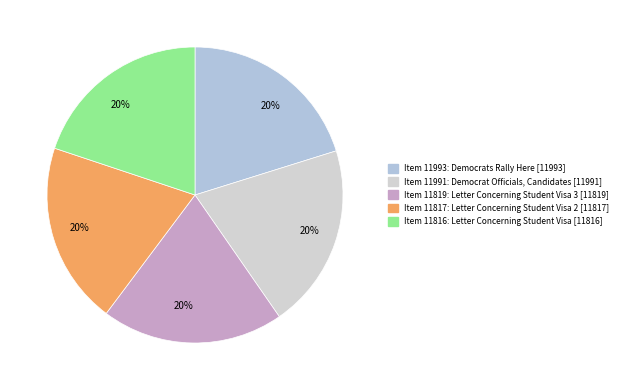

Is there a majority slice in this chart?

No